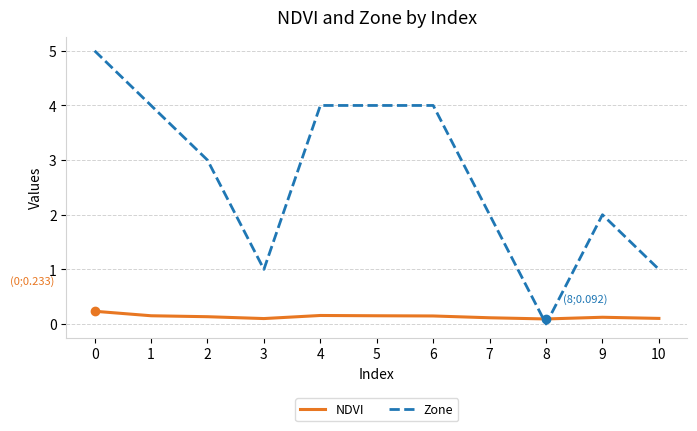

Which series has the largest total across all categories?

Zone